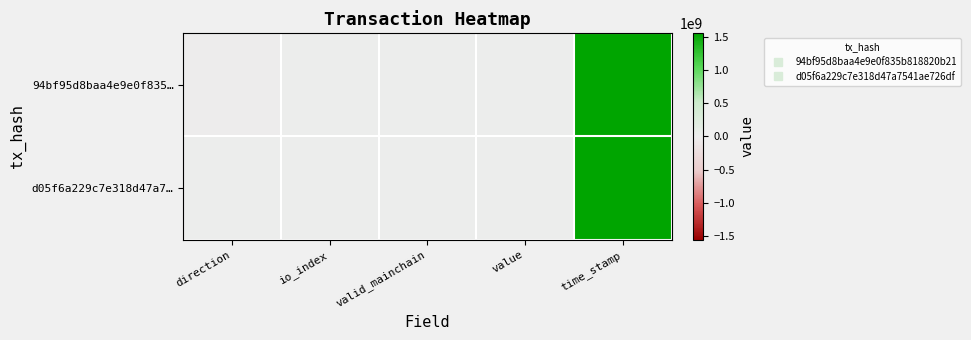

Reading left to right, list all the values displayed in this chart.

94bf95d8baa4e9e0f835…: direction=-1.0	io_index=0.0	valid_mainchain=1.0	value=289.5	time_stamp=1557352015.0
d05f6a229c7e318d47a7…: direction=1.0	io_index=2.0	valid_mainchain=1.0	value=289.5	time_stamp=1557313072.0